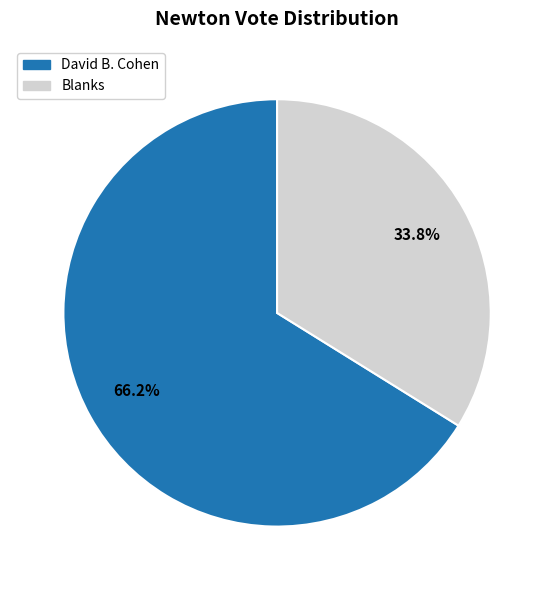

The David B. Cohen slice represents 66% of the pie. True or false?

True